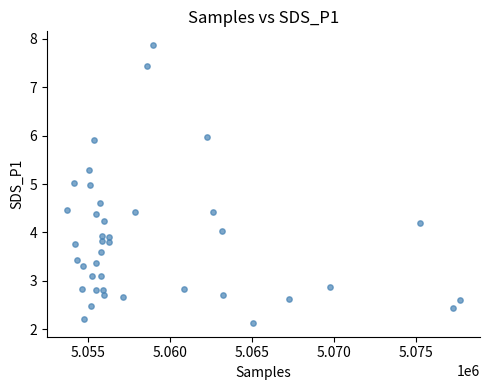

What is the range of Y values (max minus min)?

5.7